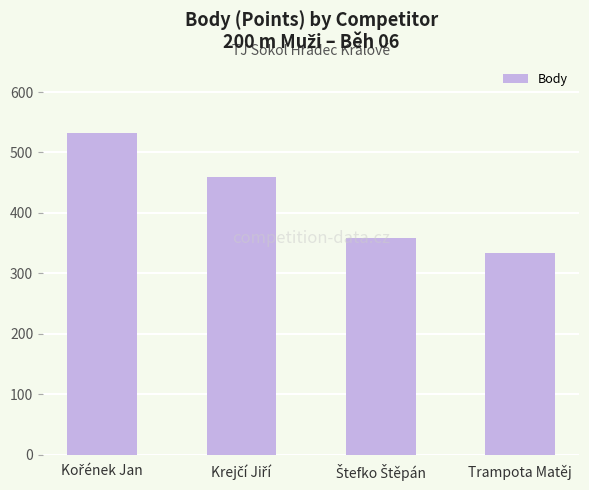

Is it true that the value at Trampota Matěj is 529?

False